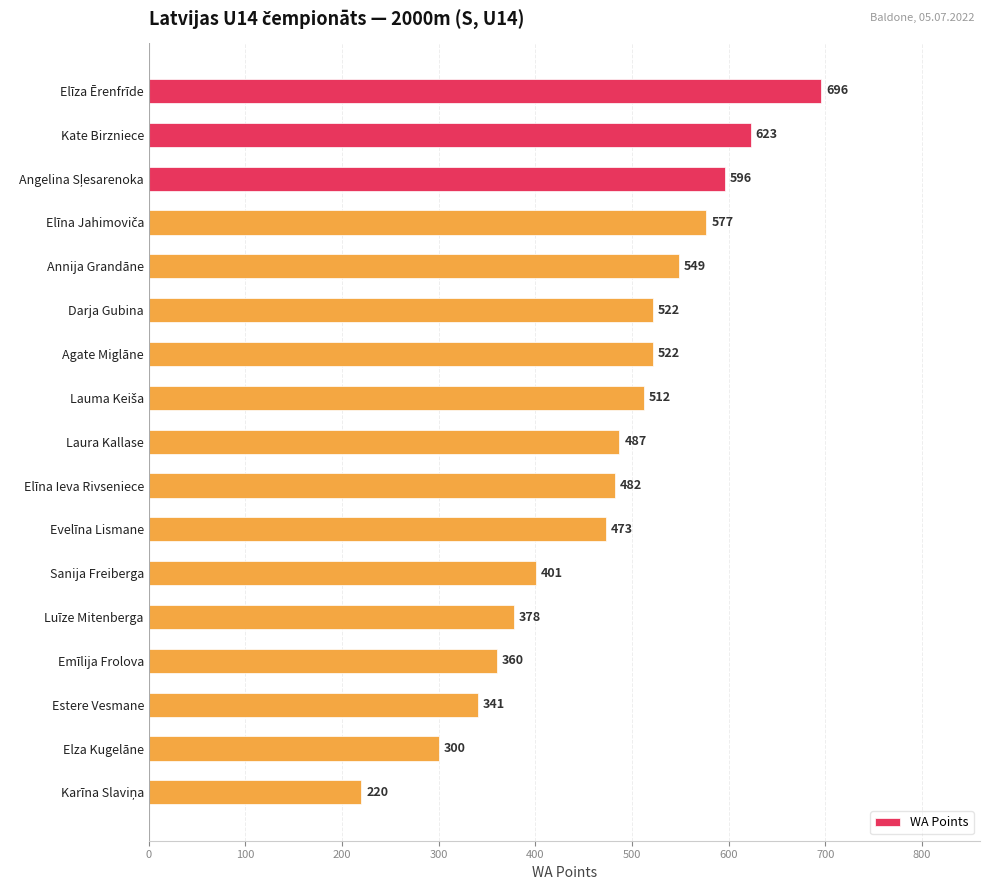

What is the difference between the second highest and second lowest values?

323